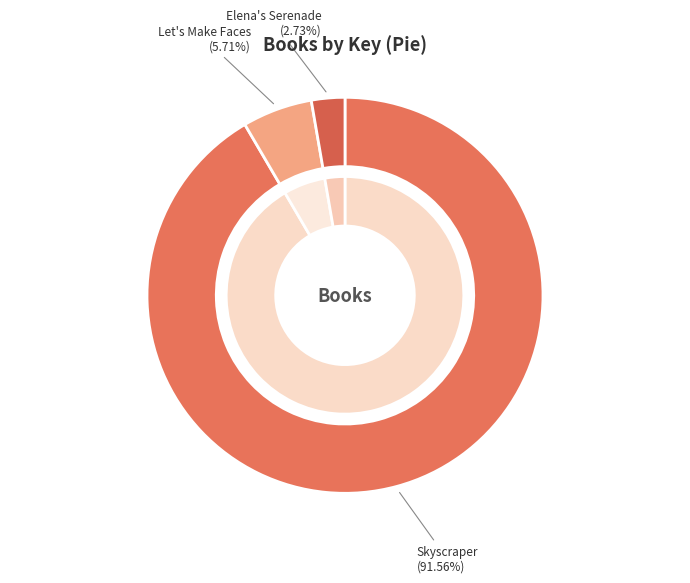

Does Let's Make Faces represent more than half of the total?

No